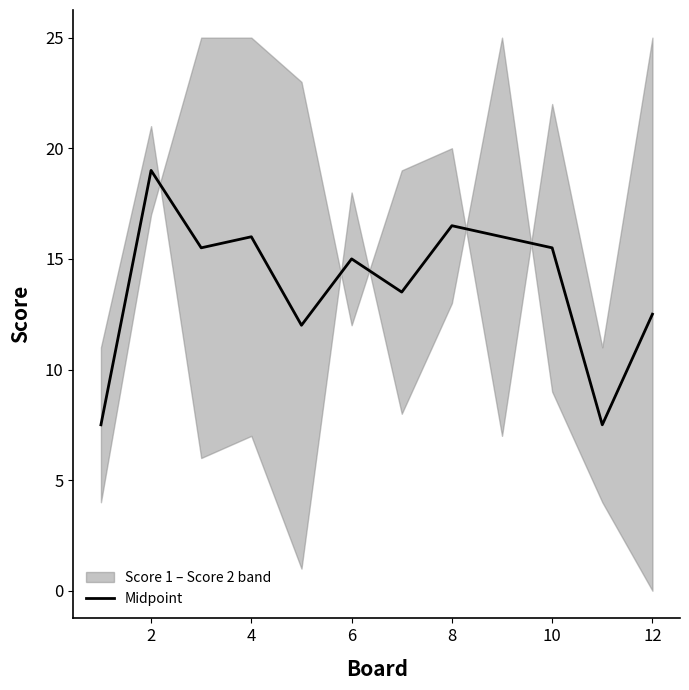

Is it true that Midpoint equals 16.5 at 8?

True